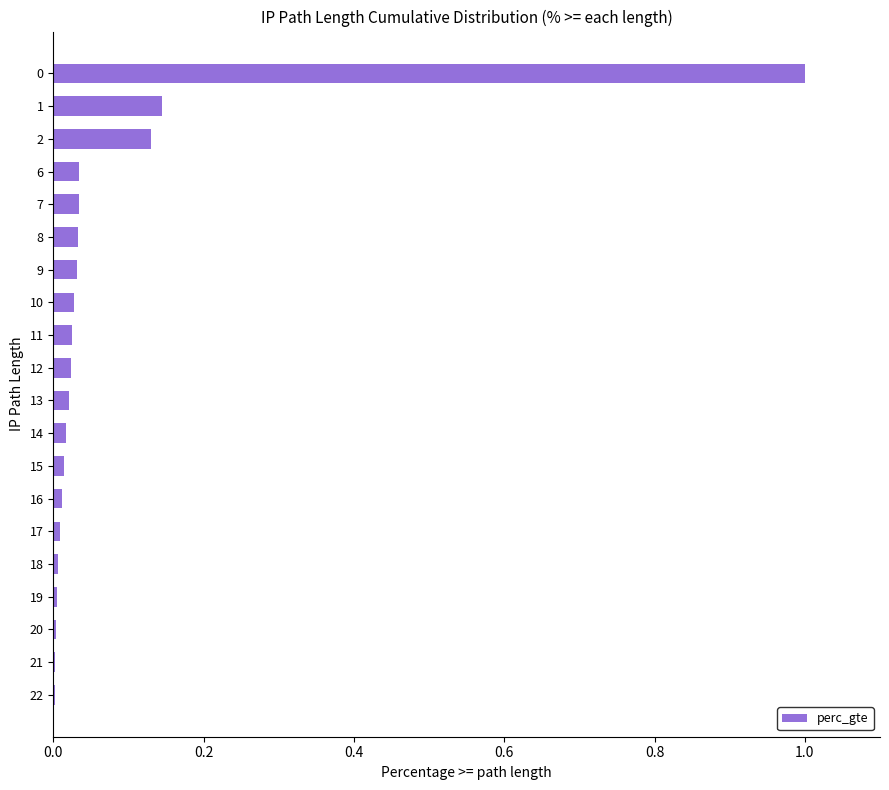

What is the sum of all values?

1.6